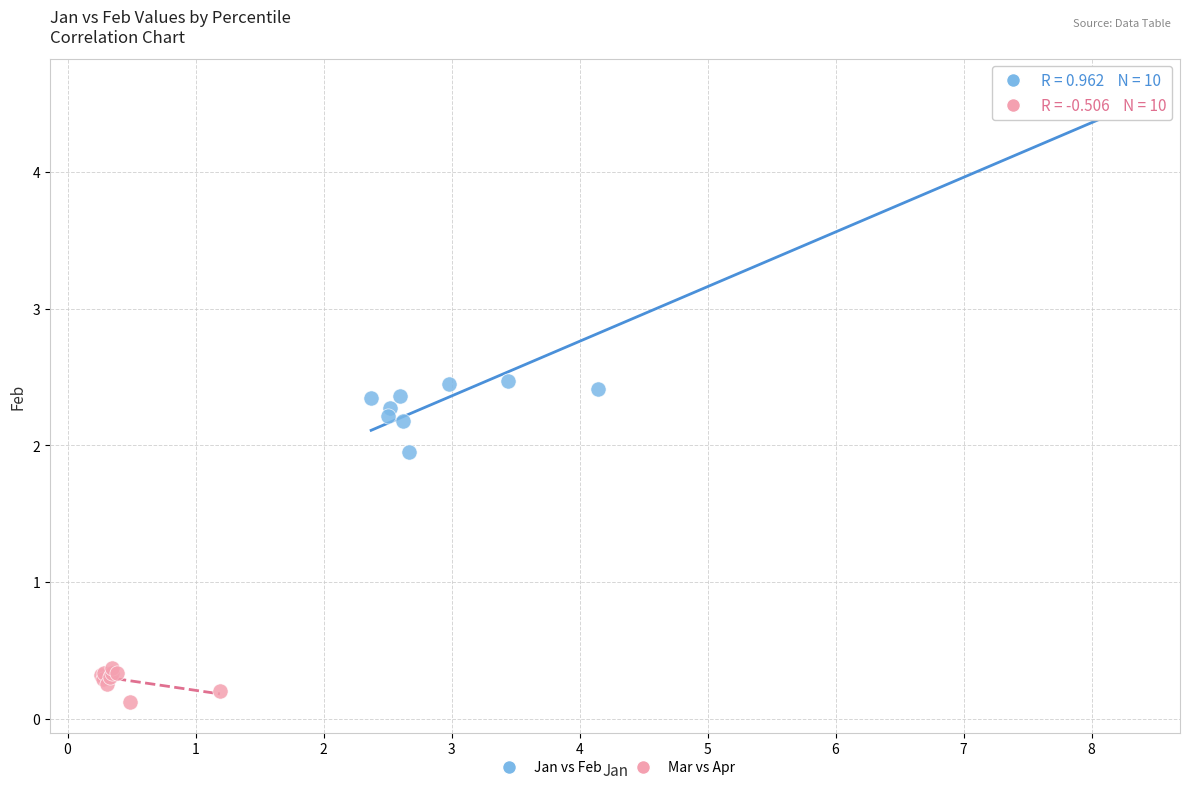

Which series has the largest Y range (max minus min)?

Jan vs Feb